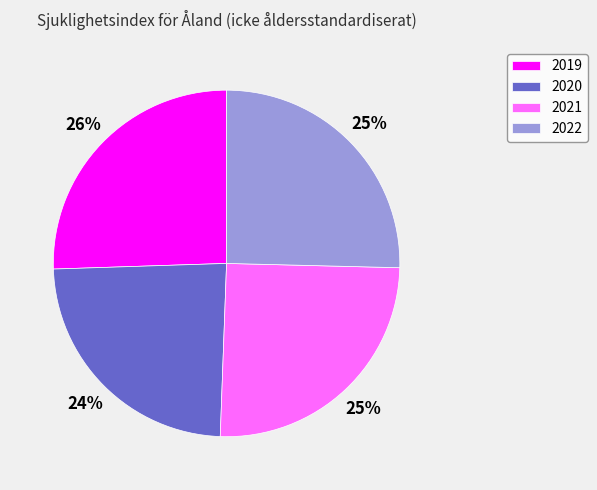

How many segments does this pie chart have?

4